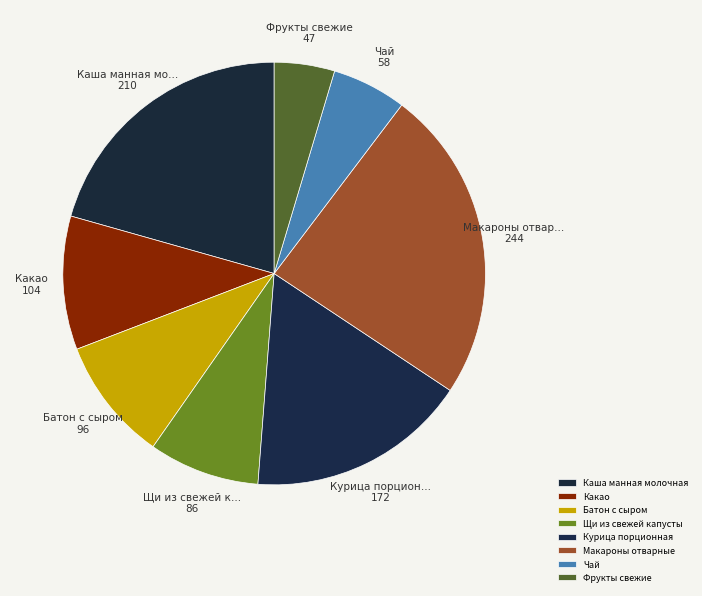

Do Фрукты свежие and Щи из свежей капусты together represent more than half of the pie?

No